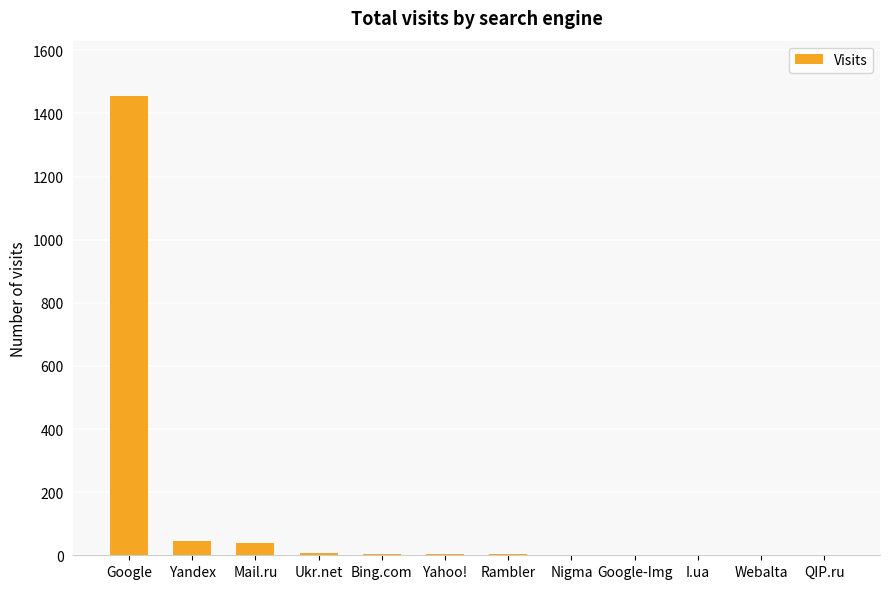

What is the sum of all values?

1565